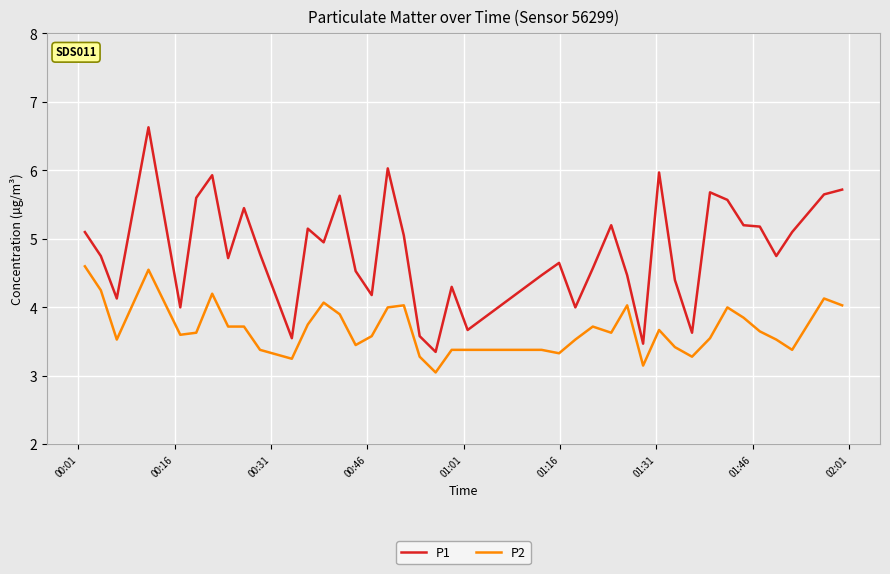

Rank the series by their average value, from lowest to highest.

P2, P1